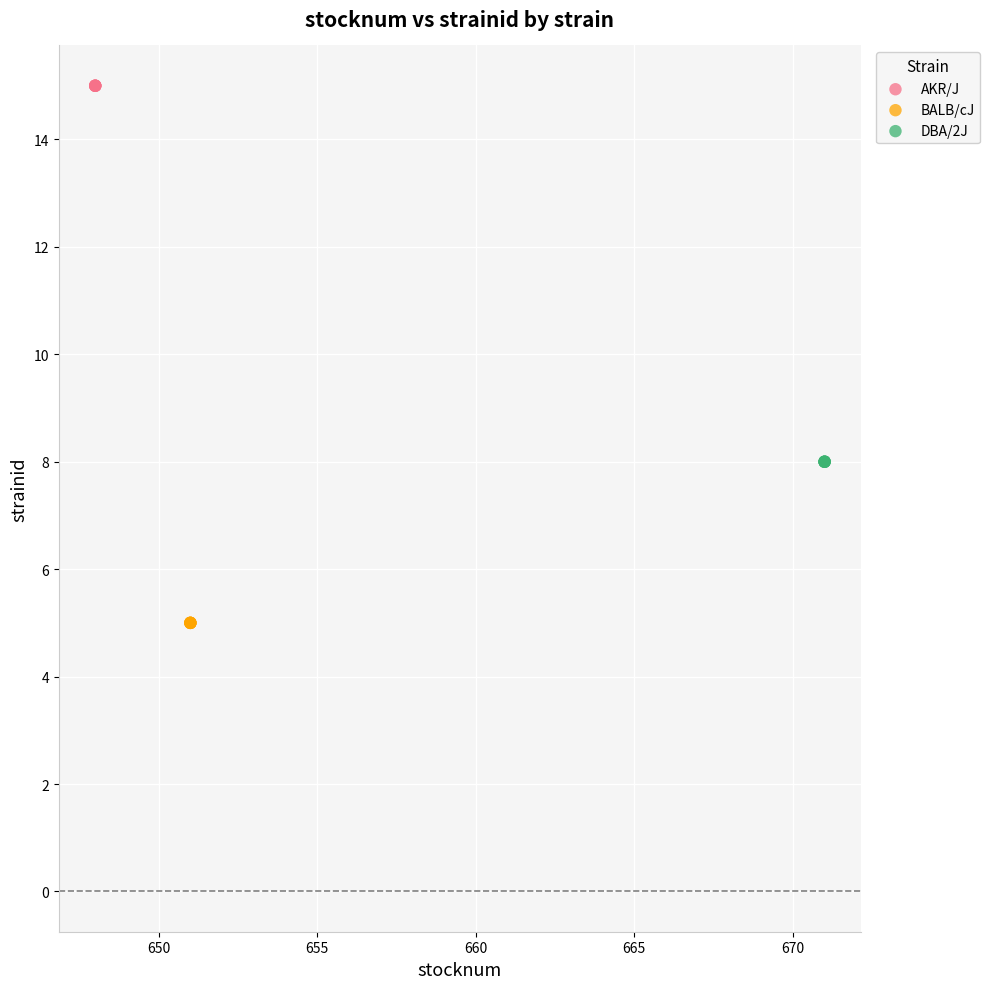

What are all the series names shown in the legend?

AKR/J, BALB/cJ, DBA/2J